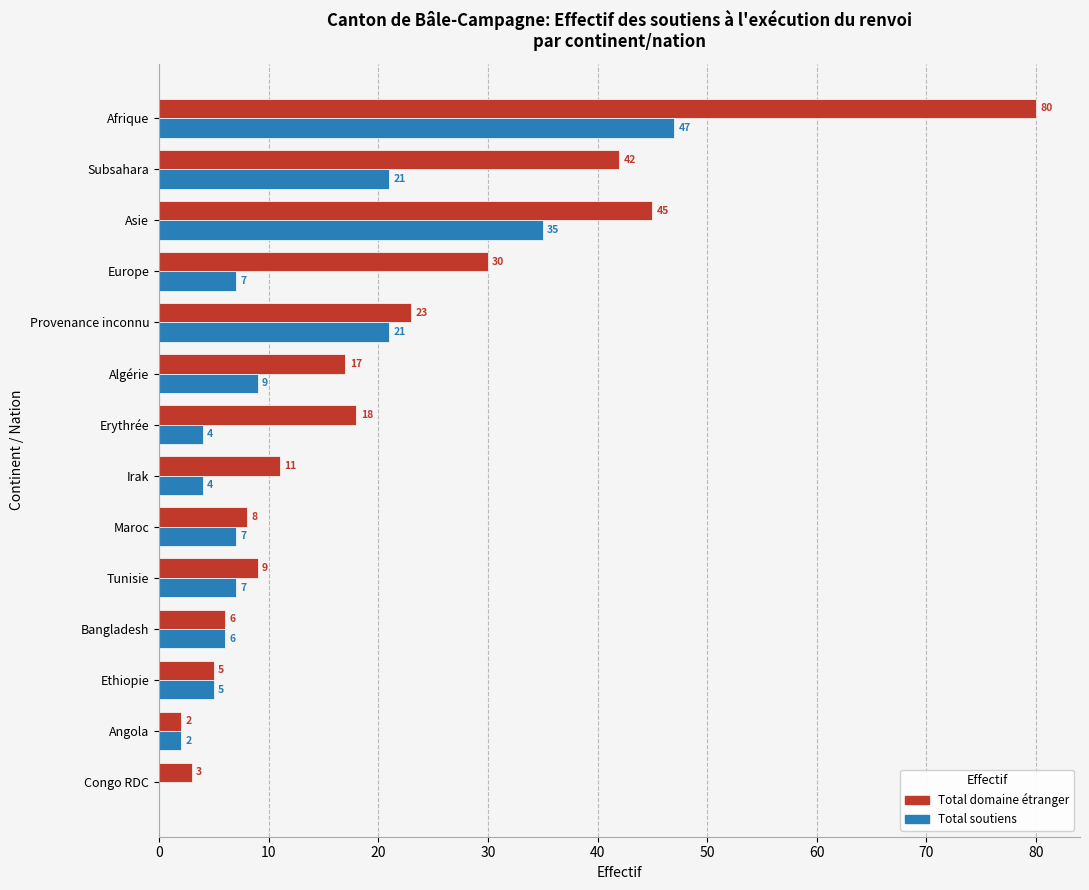

How many data points does each series have?

14